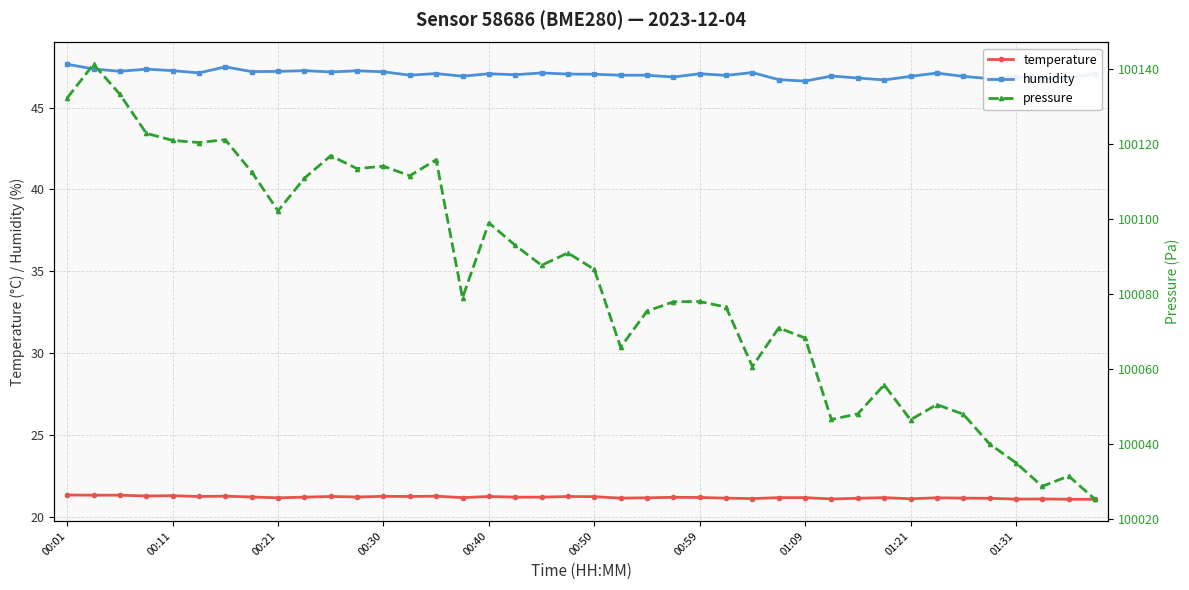

True or false: temperature and humidity intersect in this chart.

False